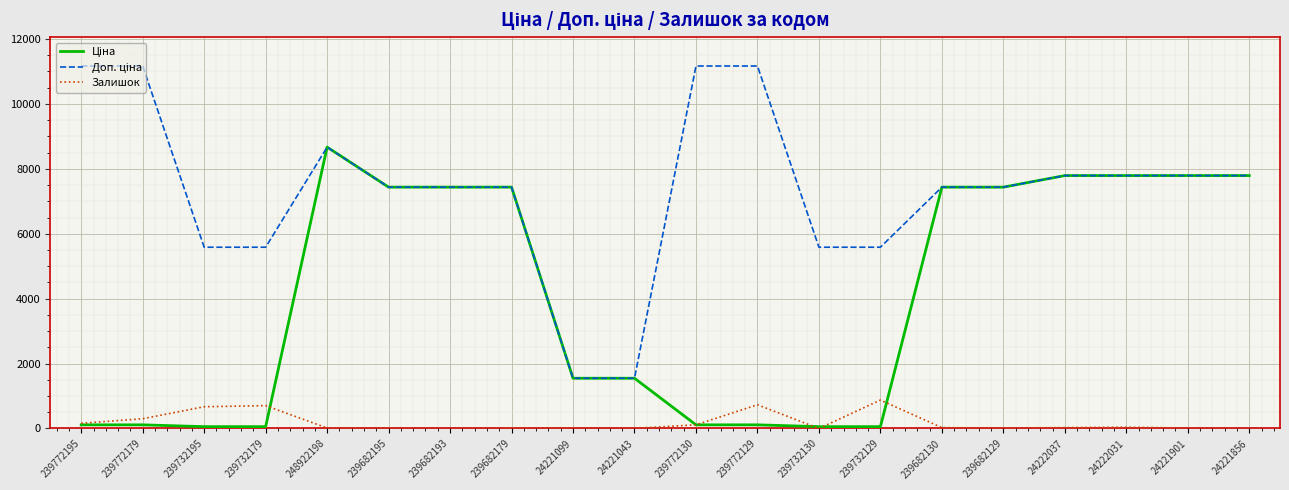

At which category is the sum across all series the highest?

248922198